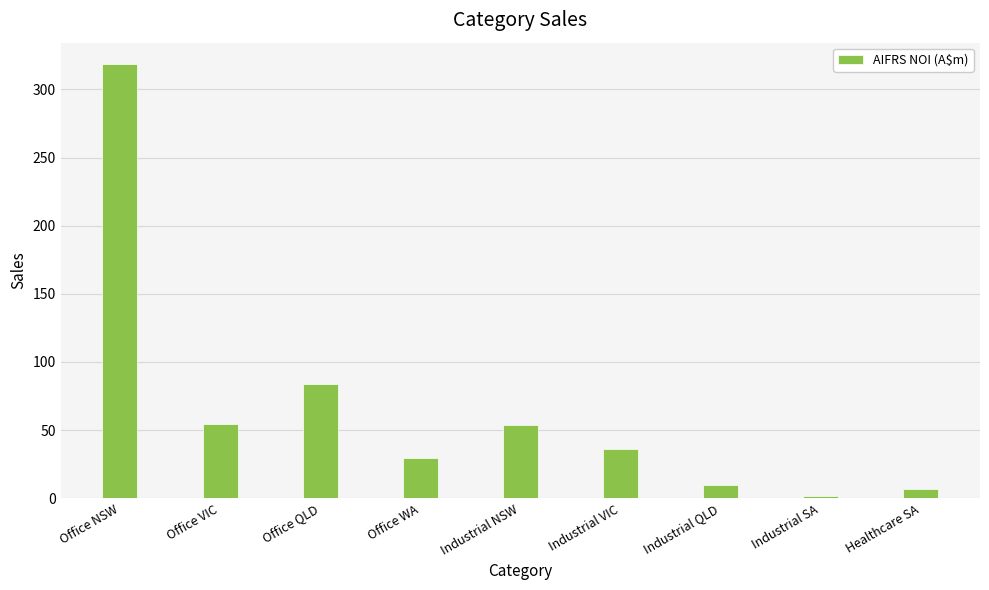

Which has a higher value, Industrial QLD or Industrial VIC?

Industrial VIC